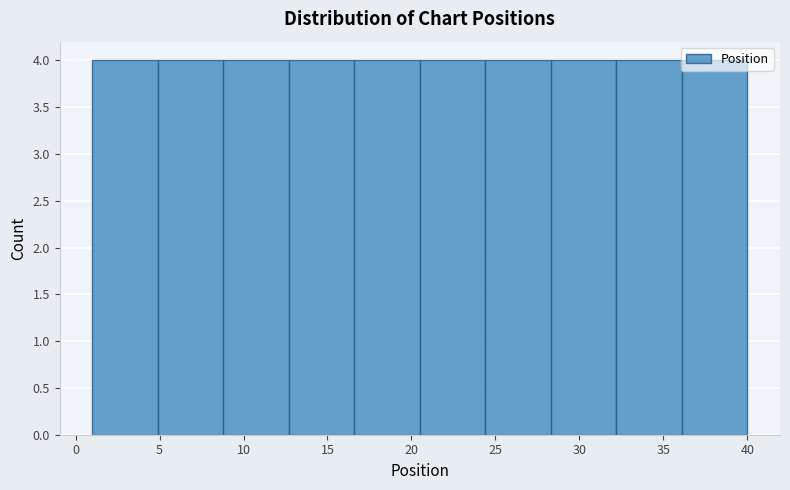

Reading left to right, list every bar in this chart as the range it spans on the x-axis followed by its height. Neither the bar edges nor the heights are printed on the chart, so give them approximately, as read against the axes.

1.0 to 4.9: 4
4.9 to 8.8: 4
8.8 to 12.7: 4
12.7 to 16.6: 4
16.6 to 20.5: 4
20.5 to 24.4: 4
24.4 to 28.3: 4
28.3 to 32.2: 4
32.2 to 36.1: 4
36.1 to 40.0: 4